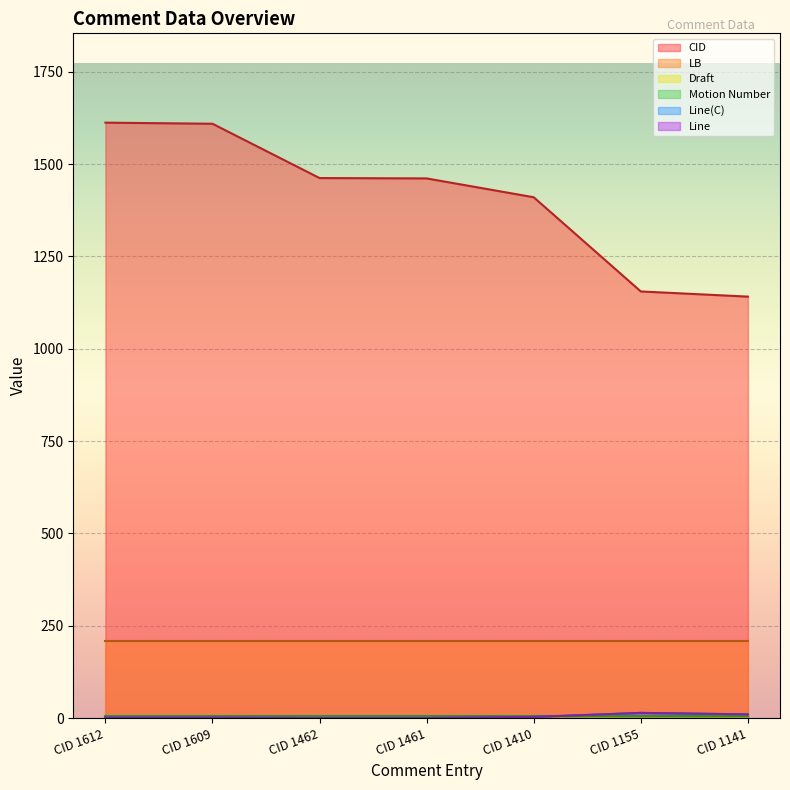

Does the chart display data point markers on the line(s)?

No